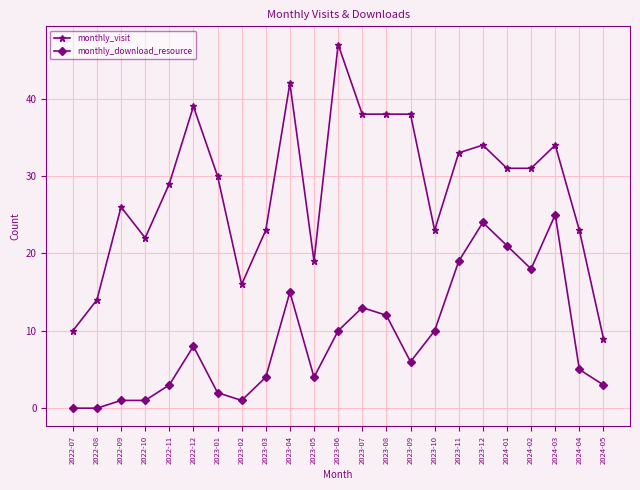

At which label does monthly_download_resource first exceed 6?

2022-12